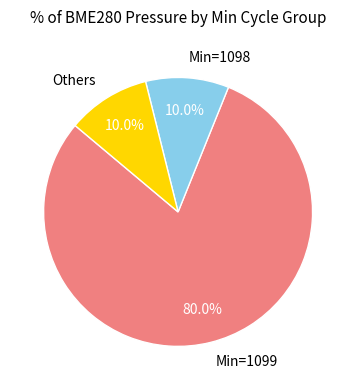

To the nearest percent, what is the average slice percentage?

33%